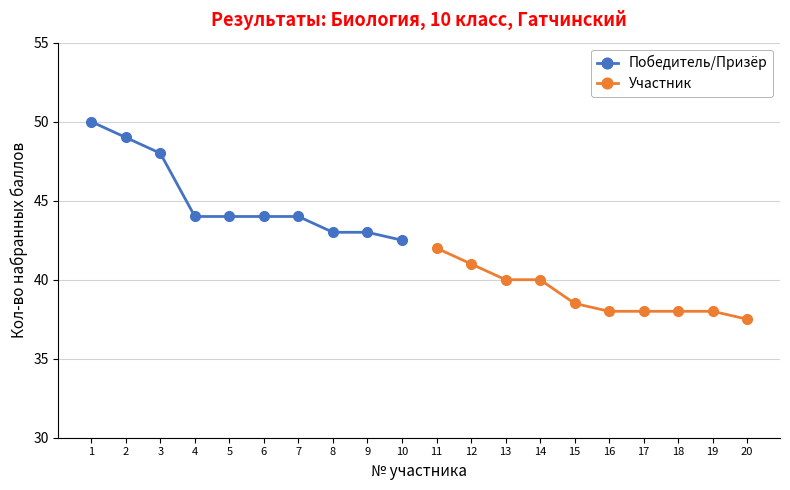

What is the highest value of the Победитель/Призёр series?

50.0